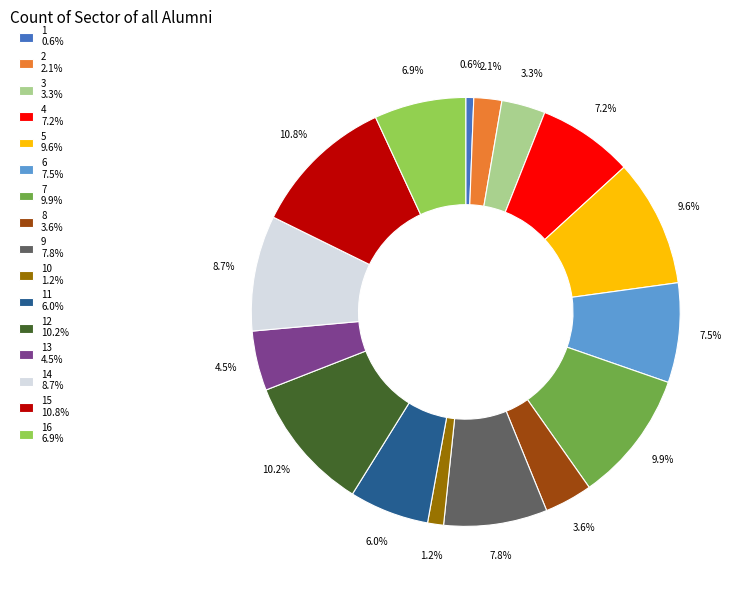

Which has a higher value, 2 2.1% or 11 6.0%?

11 6.0%